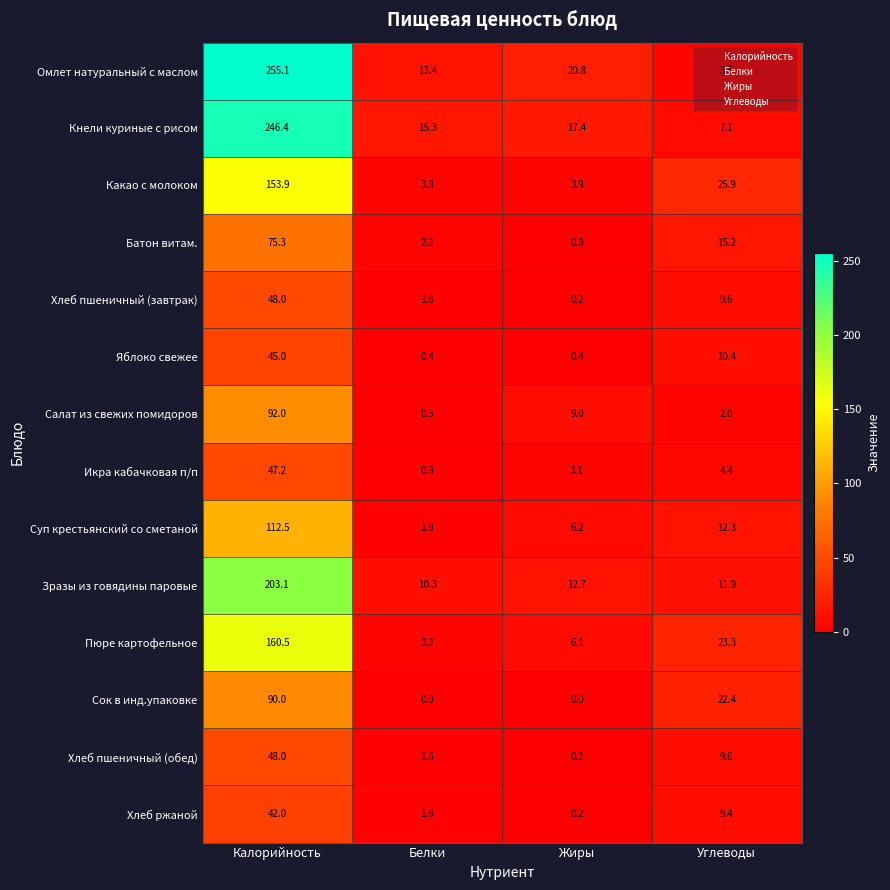

Count the number of data series in this chart.

14